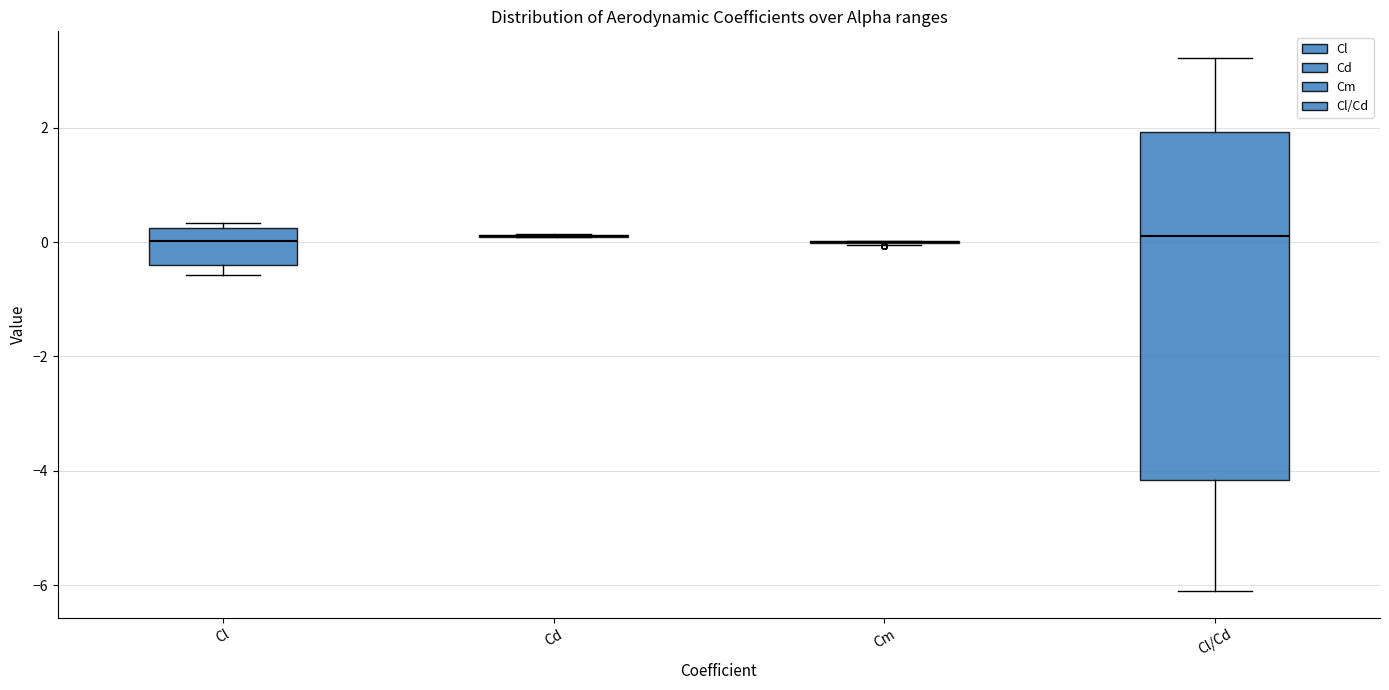

Reading left to right, transcribe this box plot: for each box, give where its median line is, the range the box spans, and where its two whiskers end, as read against the y-axis. The values are not printed on the chart, so give them approximately, as read against the axis.

Cl: median 0.0, box -0.4 to 0.2, whiskers -0.6 to 0.4
Cd: box collapsed to a line at 0.0, whiskers 0.0 to 0.2
Cm: box collapsed to a line at 0.0, whiskers 0.0 to 0.0
Cl/Cd: median 0.2, box -4.2 to 2.0, whiskers -6.2 to 3.2